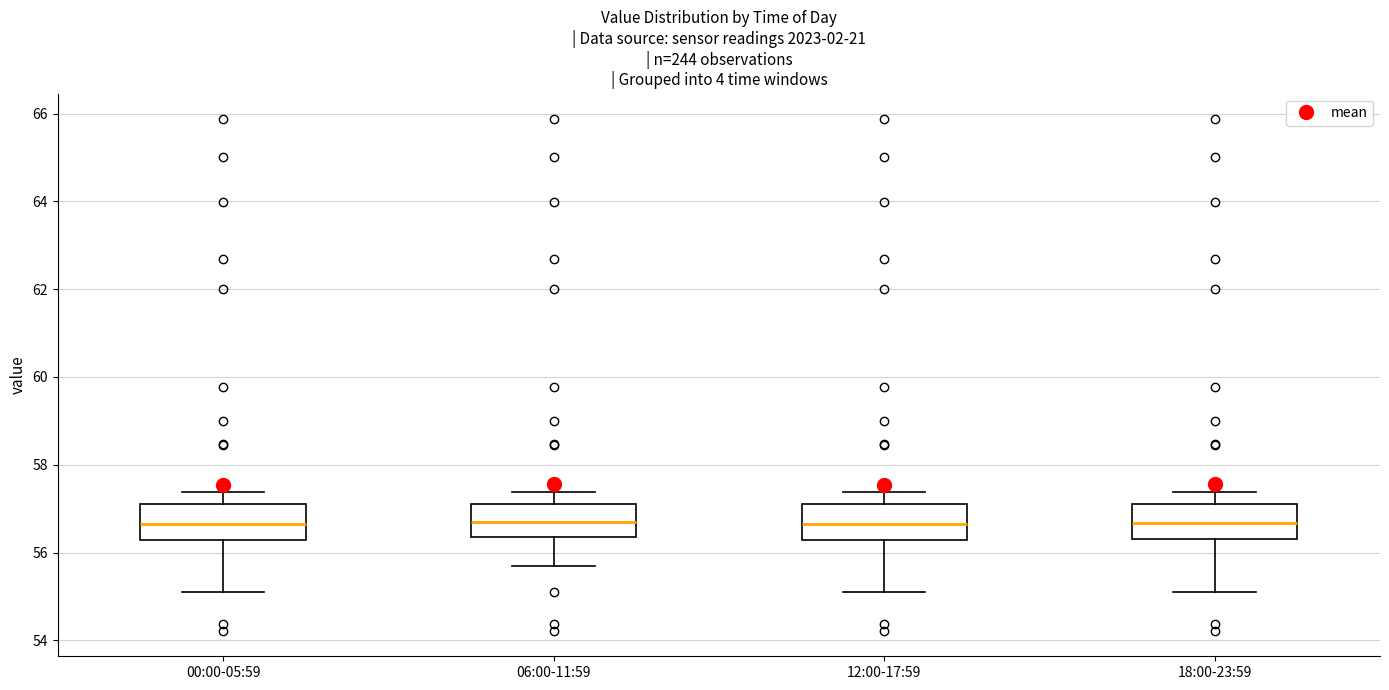

Reading left to right, read every box against the y-axis: the position of its median line, the range the box covers, and the ends of its whiskers. The values are not printed on the chart, so give them approximately, as read against the axis.

00:00-05:59: median 56.6, box 56.2 to 57.2, whiskers 55.2 to 57.4
06:00-11:59: median 56.6, box 56.4 to 57.2, whiskers 55.6 to 57.4
12:00-17:59: median 56.6, box 56.2 to 57.2, whiskers 55.2 to 57.4
18:00-23:59: median 56.6, box 56.4 to 57.2, whiskers 55.2 to 57.4